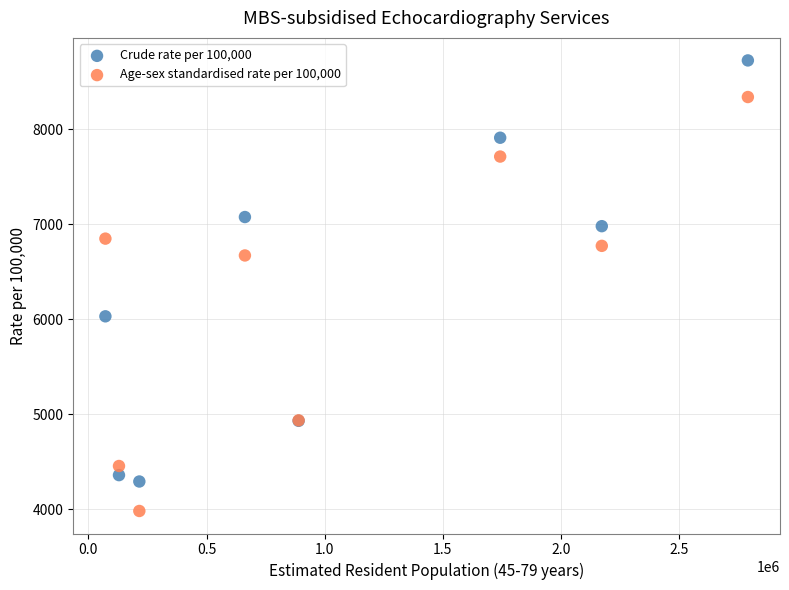

Which series contains the highest Y value?

Crude rate per 100,000